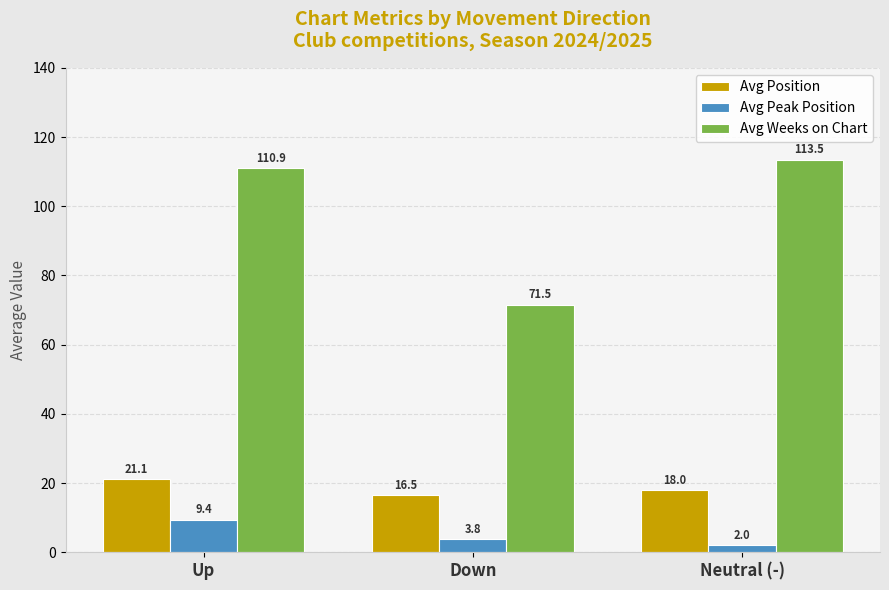

What is the approximate value of Avg Position at Down?

16.5